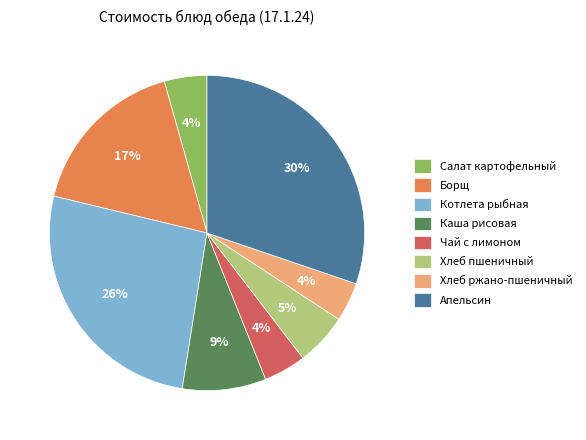

The Хлеб пшеничный slice represents 1% of the pie. True or false?

False